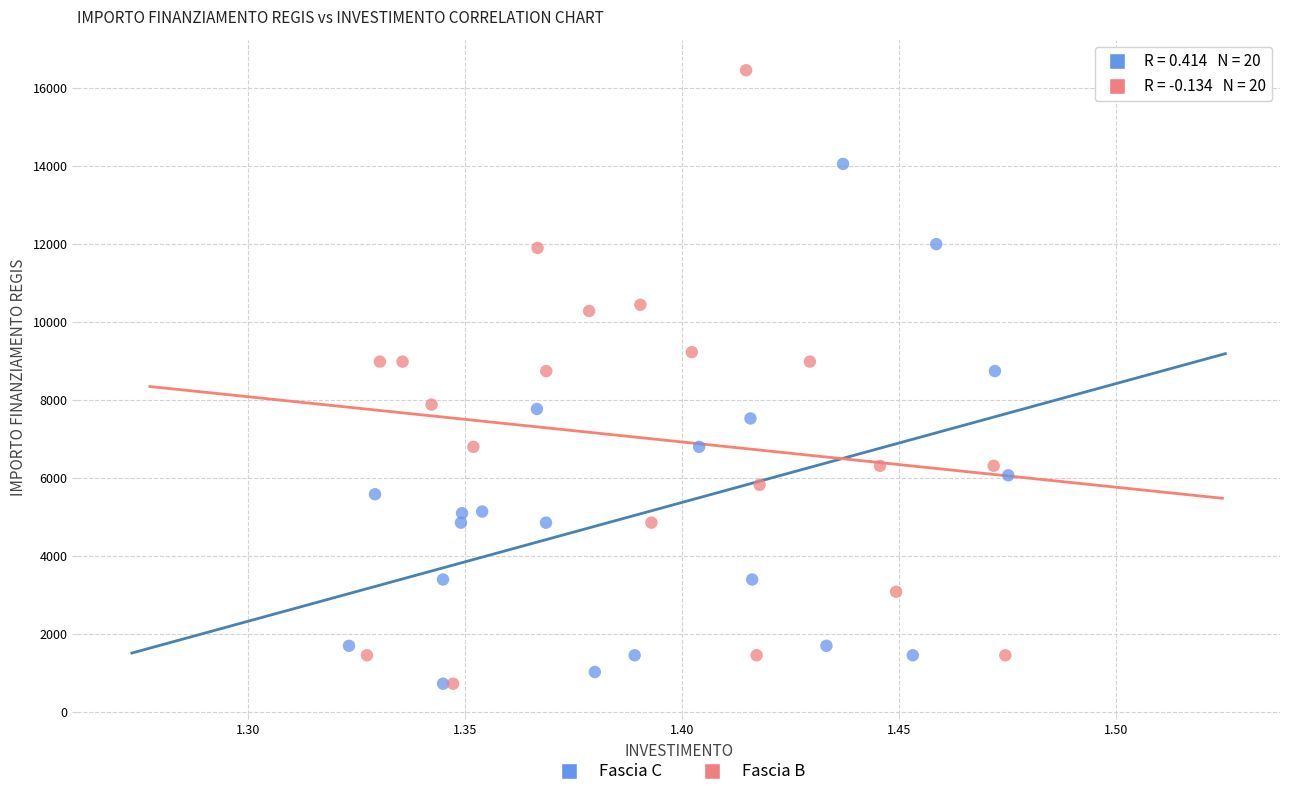

Which series has the widest spread of Y values?

Fascia B